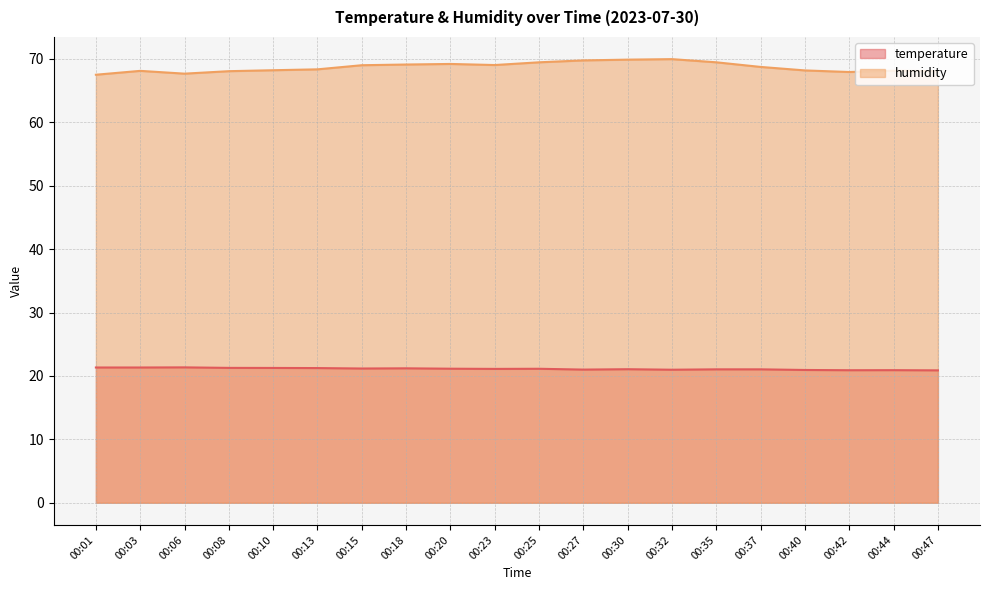

What is the value of the humidity point at the 19th from the left?

68.1